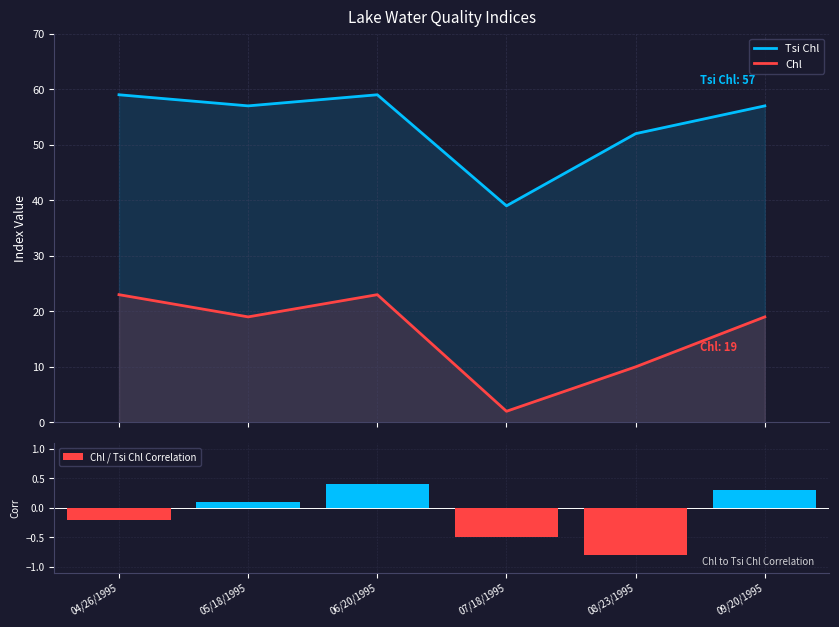

What is the value of the Chl / Tsi Chl Correlation bar at the 1st from the left?

-0.2